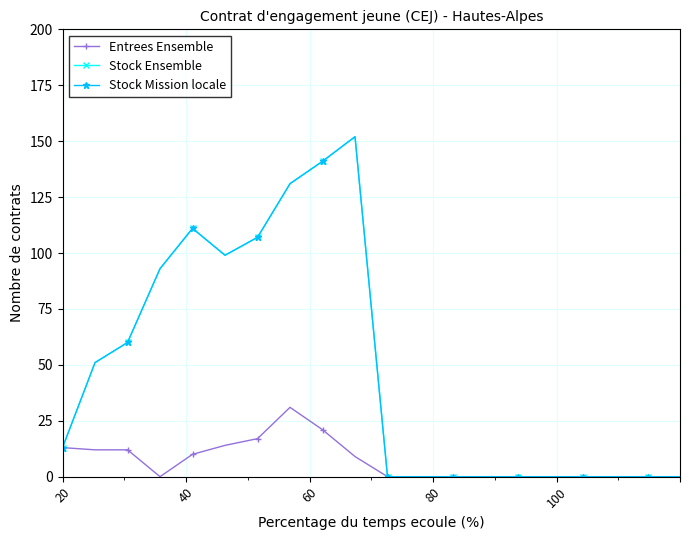

Does the chart have visible grid lines?

Yes